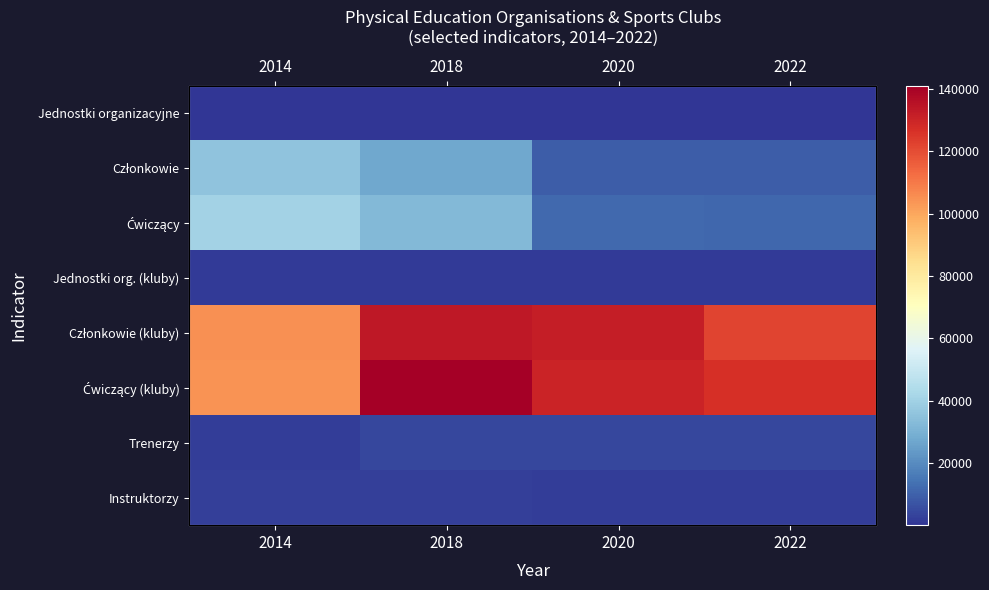

True or false: Ćwiczący (kluby) has a value of 41827 at 2018.

False